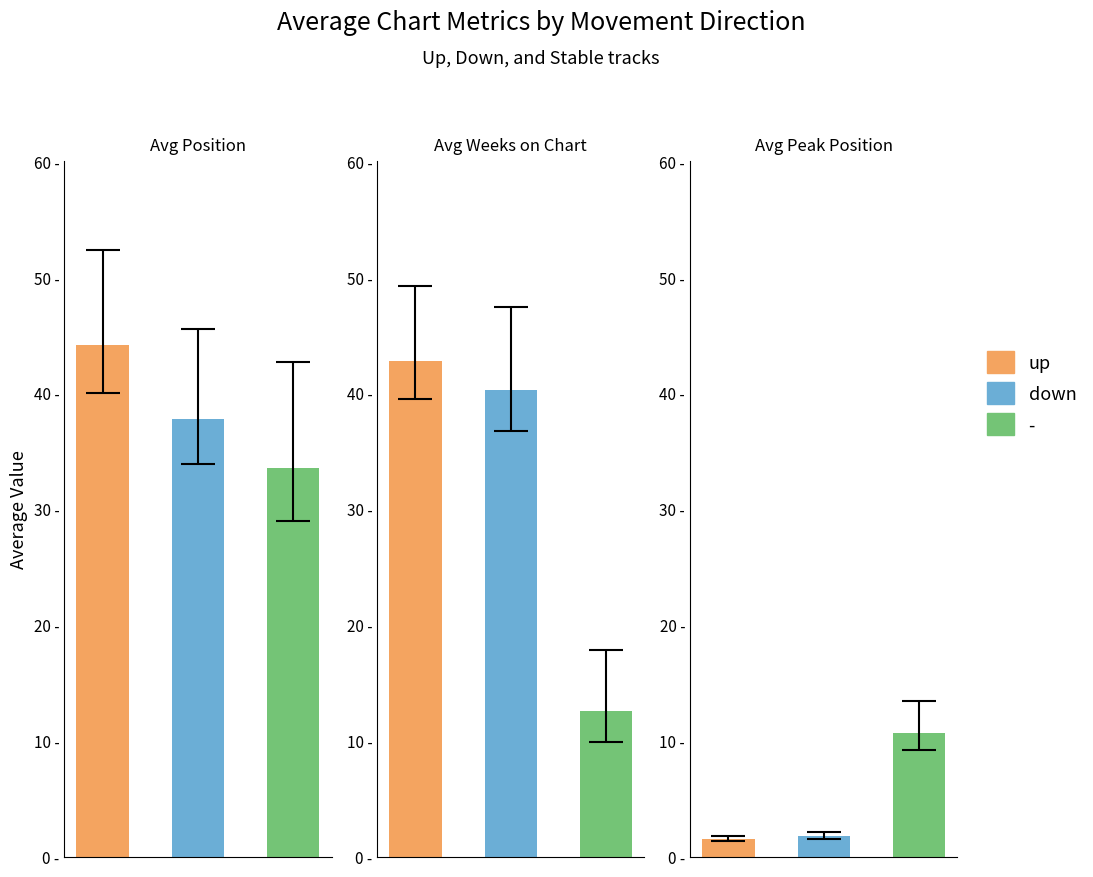

How many distinct data groups are displayed?

3